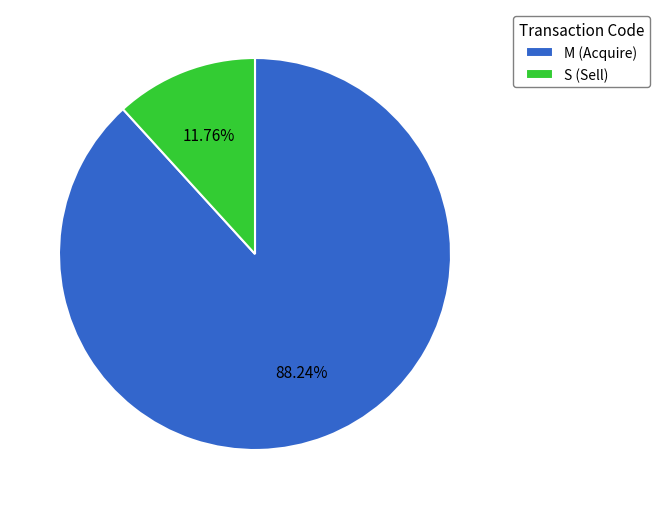

Which slice is the largest?

M (Acquire)